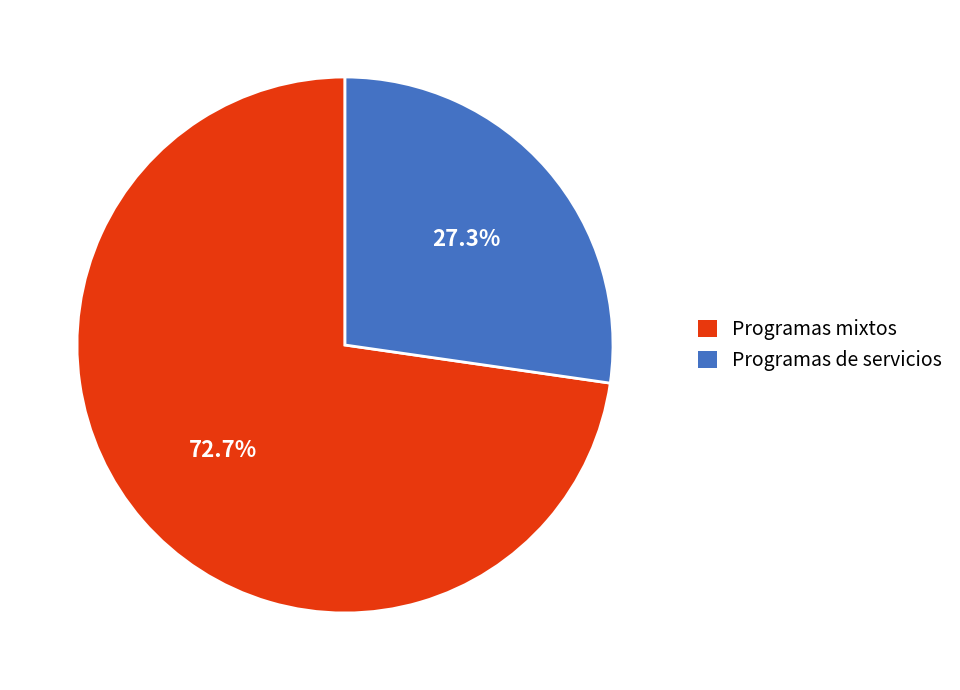

Is there any slice that represents more than half of the pie?

Yes